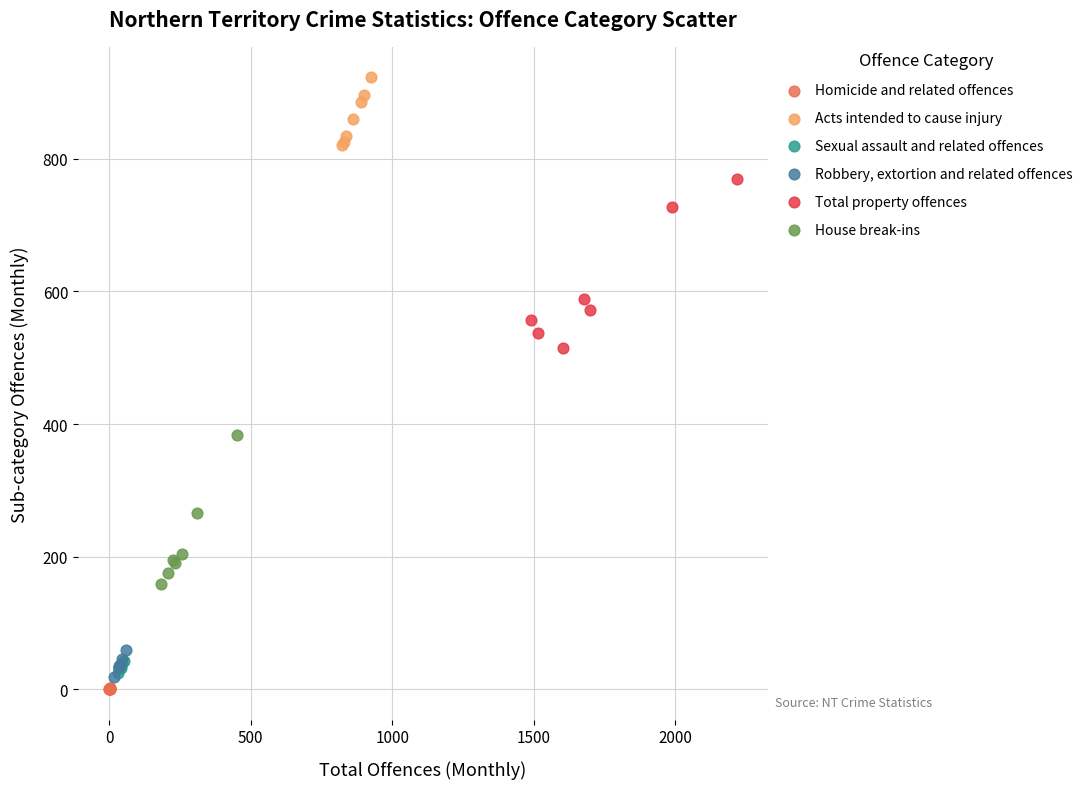

Which series contains the lowest Y value?

Homicide and related offences